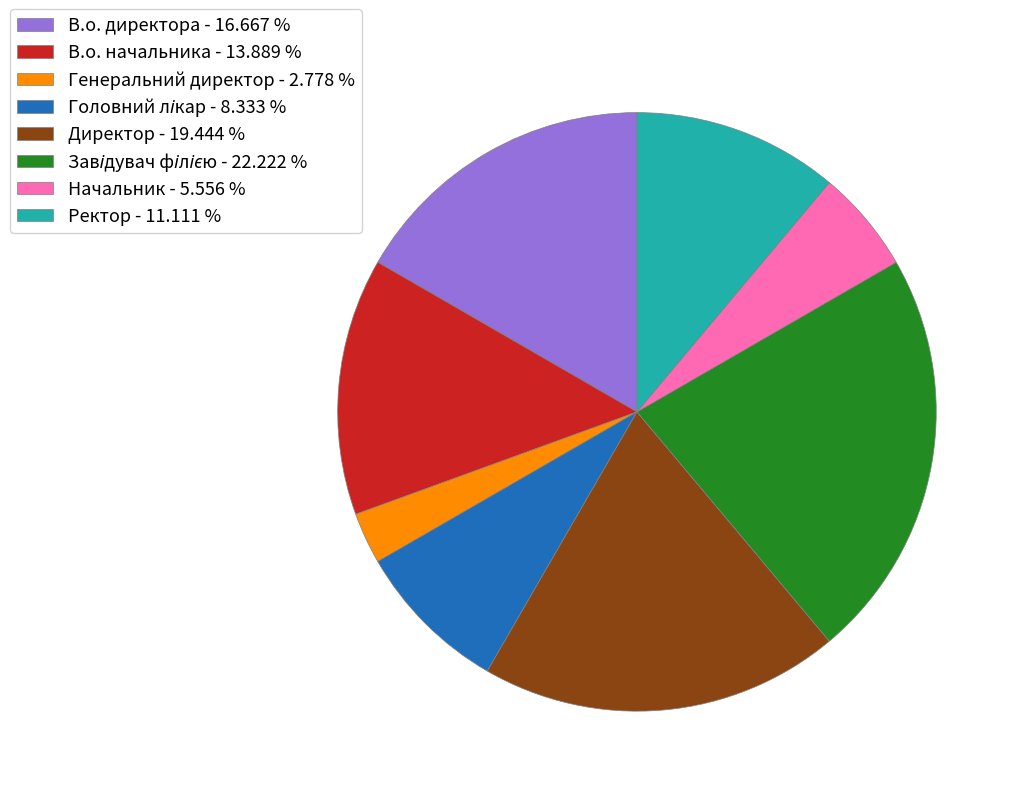

Do Ректор and Директор together represent more than half of the pie?

No